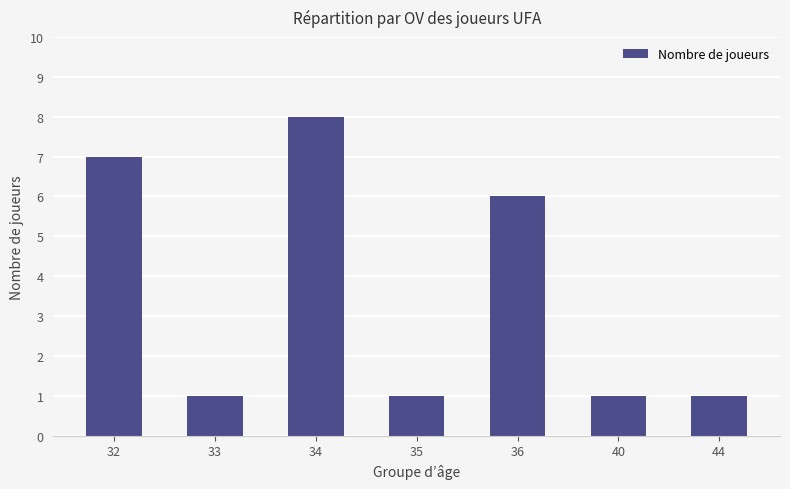

What is the average value?

4